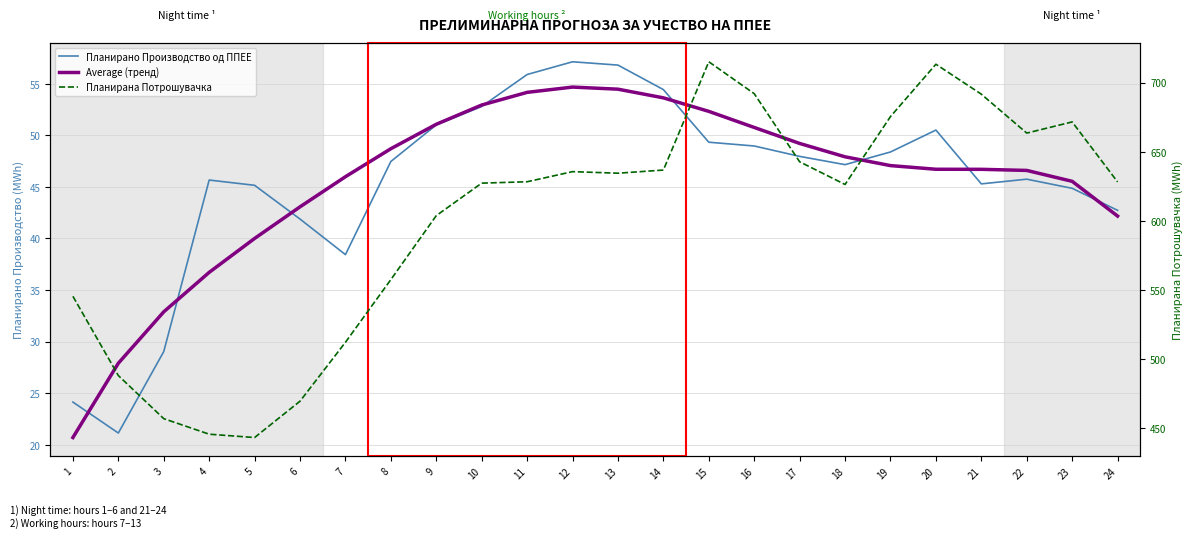

The Планирана Потрошувачка series shows 642.7 at 17. True or false?

True